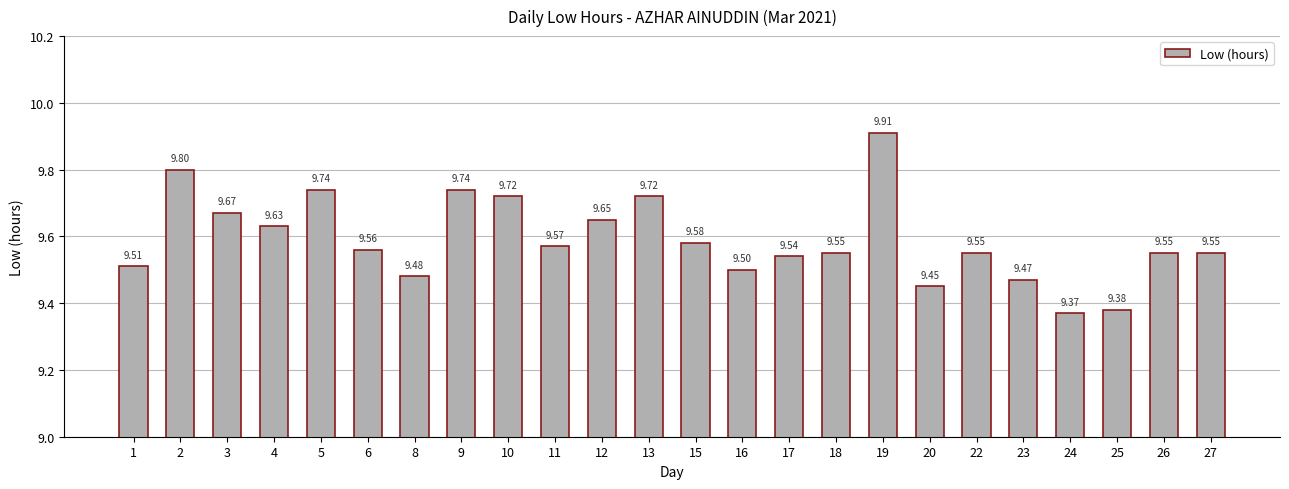

What is the difference between the maximum and second lowest values?

0.5